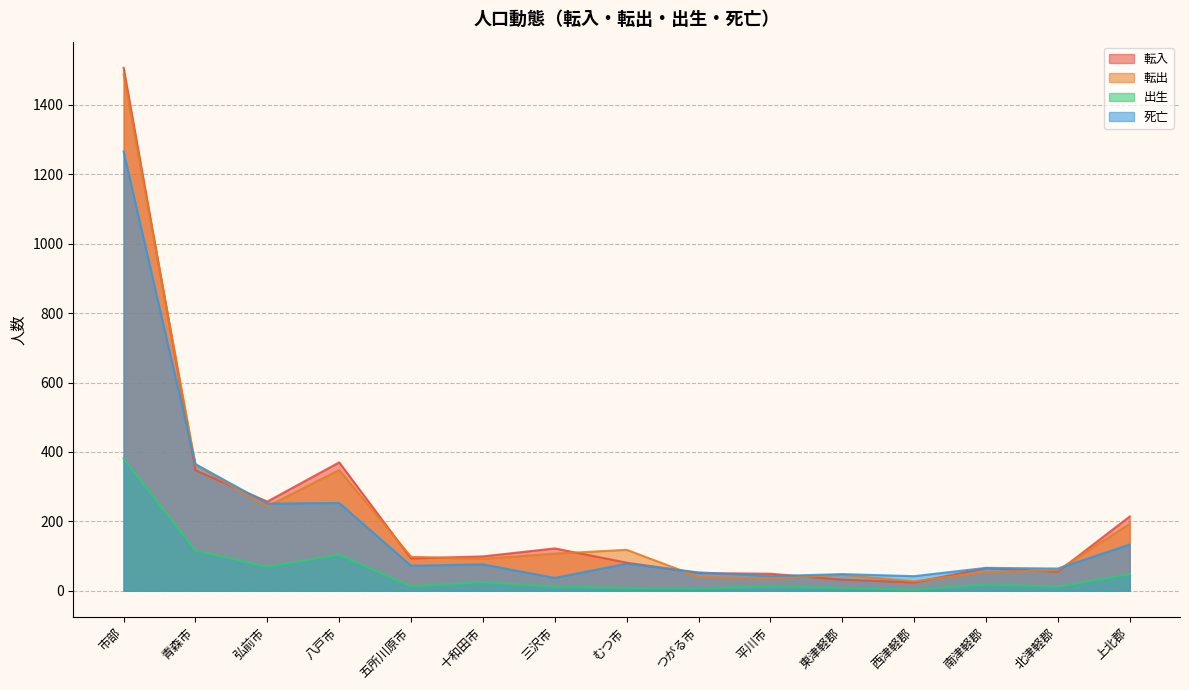

Reading right to left, list all the values displayed in this chart.

転入: 214	55	65	24	32	49	51	81	122	99	93	370	257	347	1507
転出: 193	59	54	27	46	35	40	118	107	92	98	348	243	363	1488
出生: 48	12	18	3	8	12	7	8	12	25	13	104	69	116	381
死亡: 133	64	66	42	48	42	53	78	37	76	72	253	251	365	1266